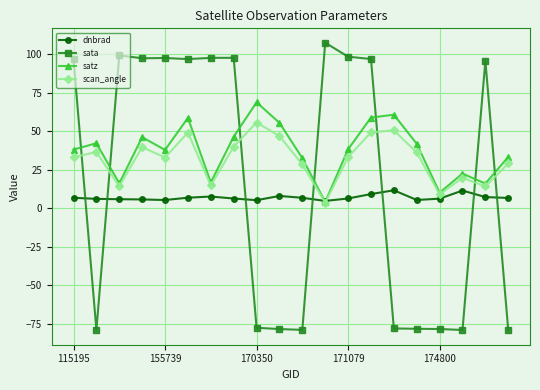

What is the minimum value shown in the chart?

-79.4